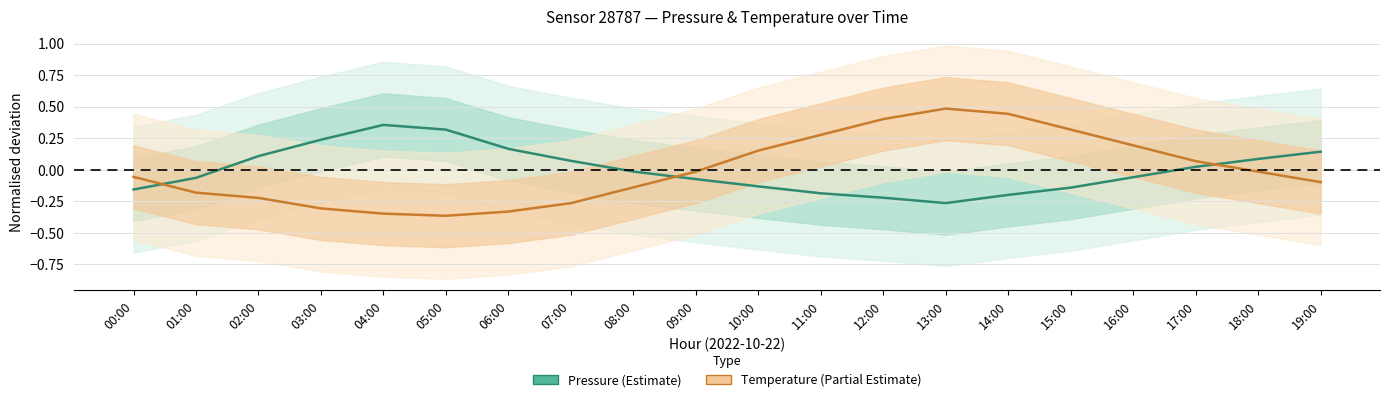

How many positive values does the Temperature (Estimate partial) series have?

8